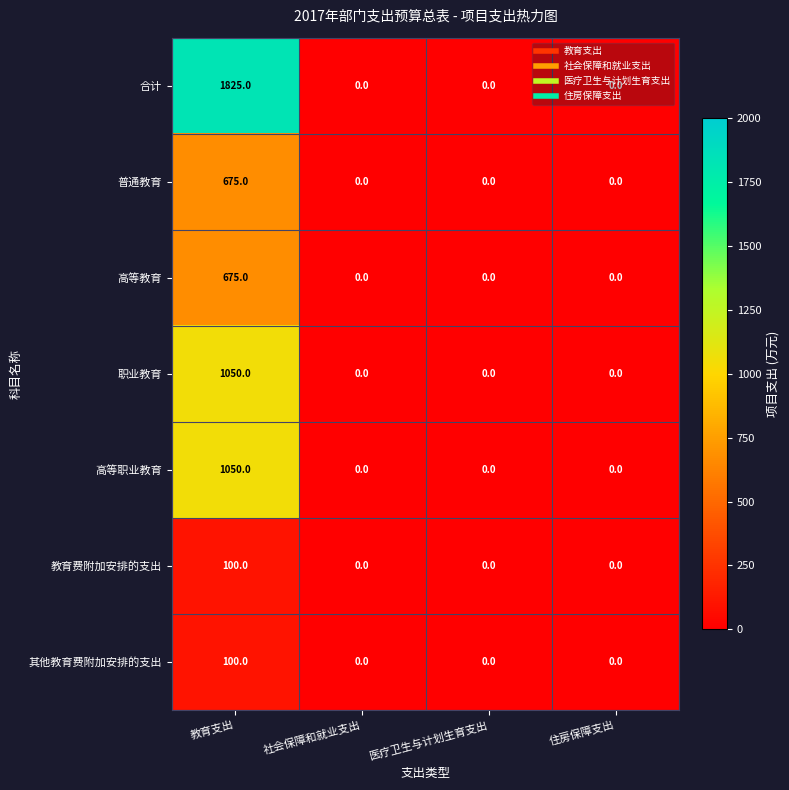

Is it true that 合计 equals 1825 at 教育支出?

True